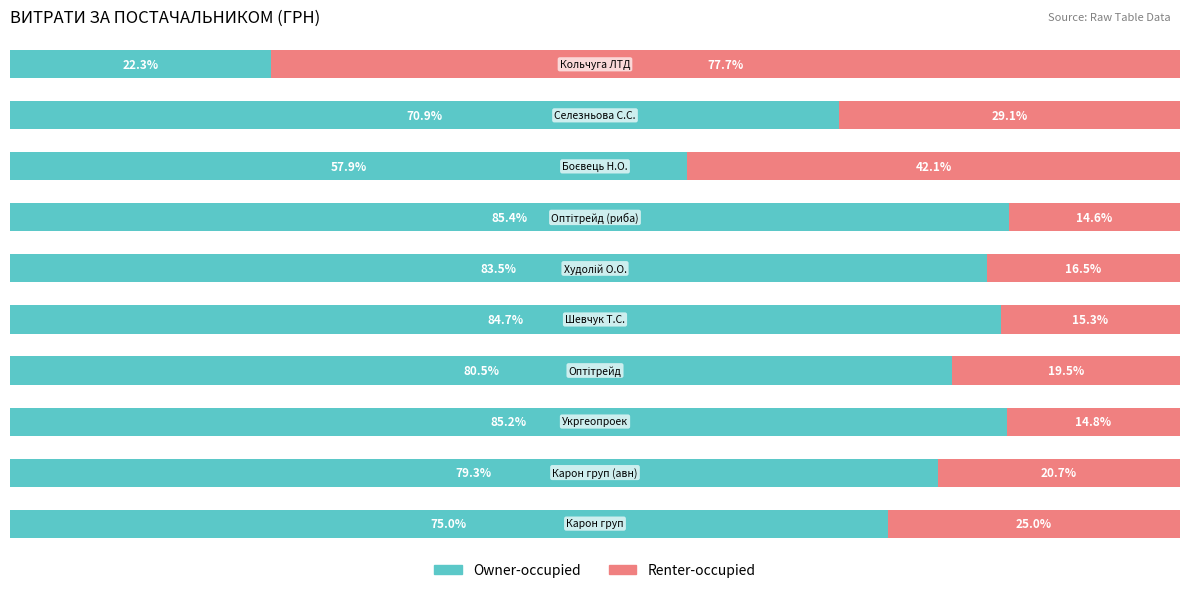

What are all the series names shown in the legend?

Owner-occupied, Renter-occupied